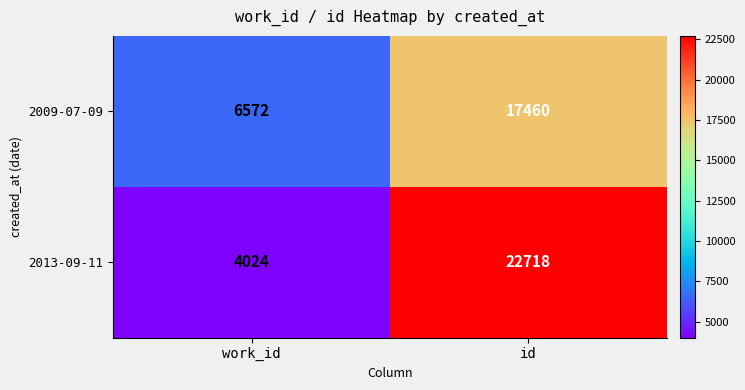

What is the difference between the maximum and minimum values in the 2009-07-09 series?

10888